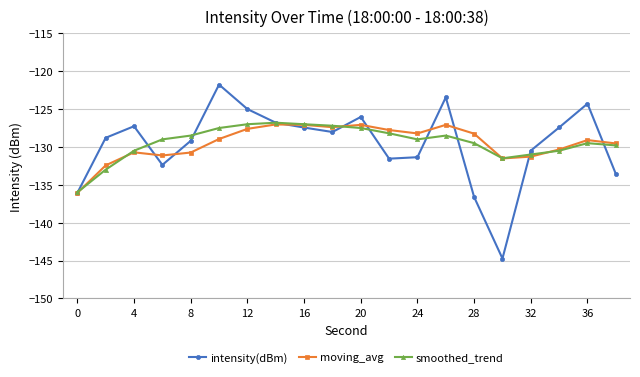

What is the lowest value of the smoothed_trend series?

-136.0